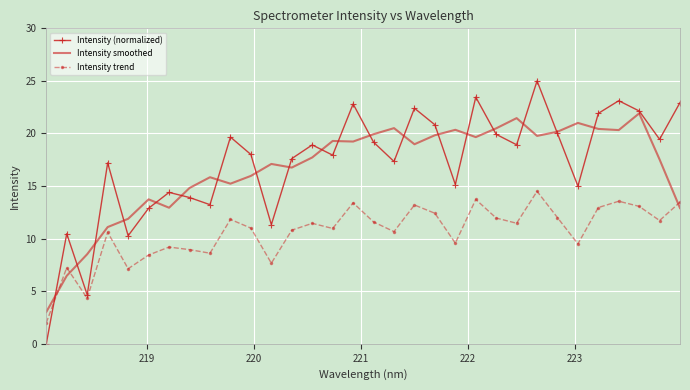

True or false: Intensity (normalized) and Intensity smoothed intersect in this chart.

True